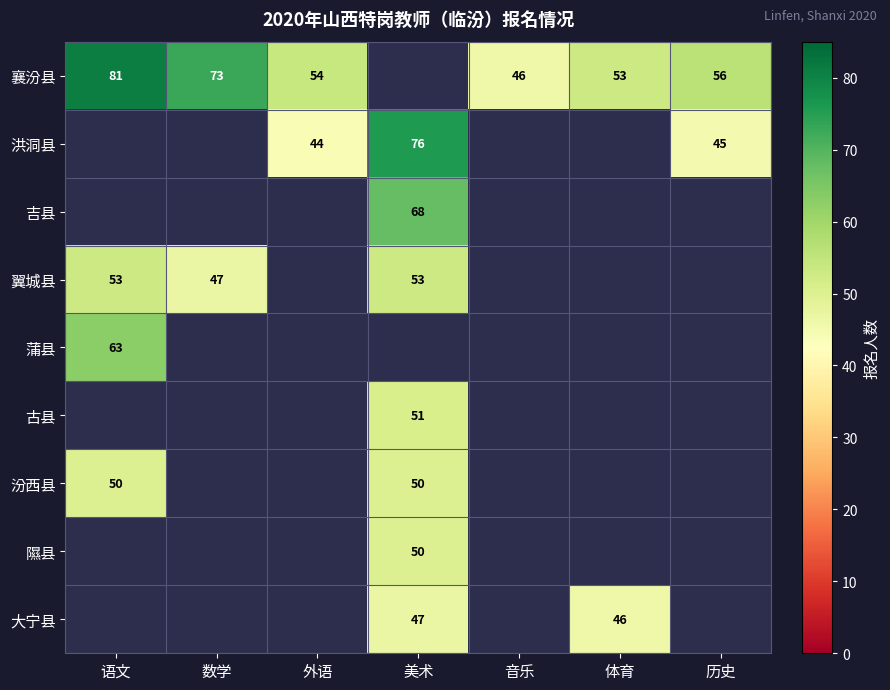

The value of 洪洞县 at 历史 is 13.5. True or false?

False